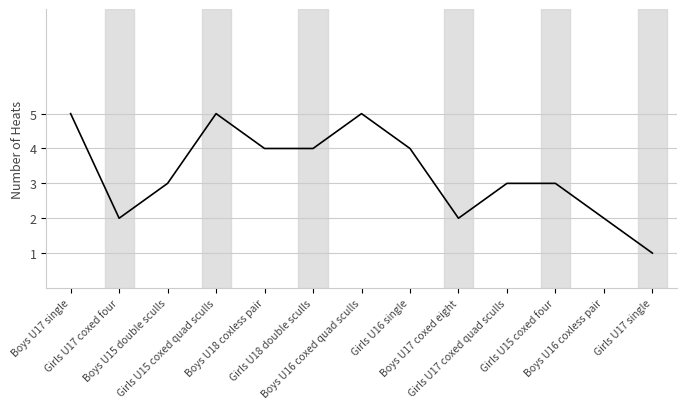

What is the difference between the maximum and minimum values?

4